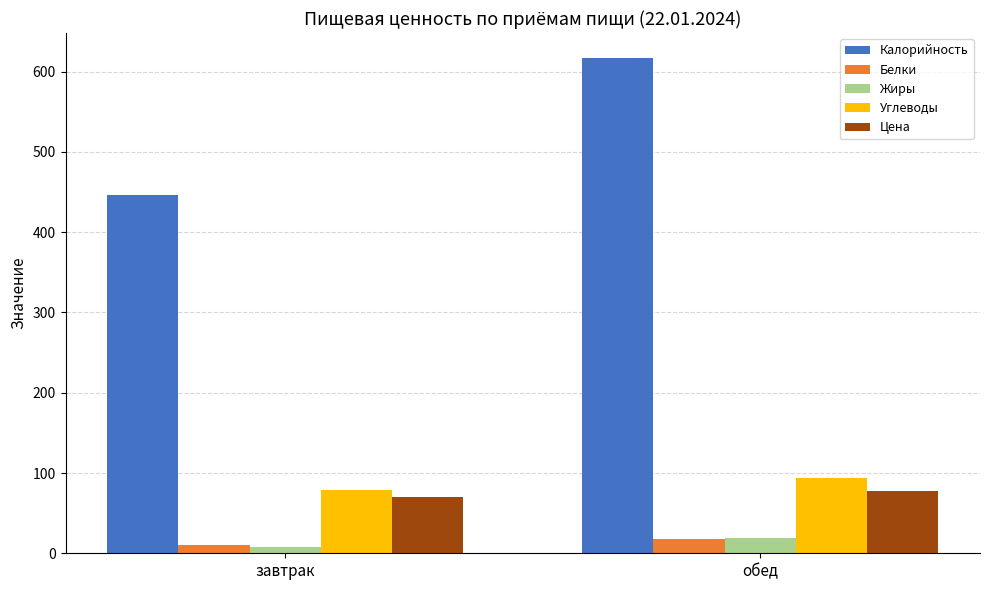

How many bars are there in total?

10